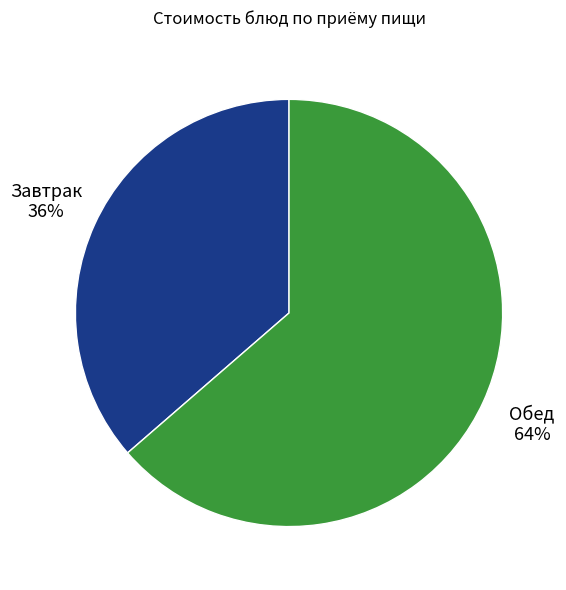

Which has a higher value, Завтрак or Обед?

Обед